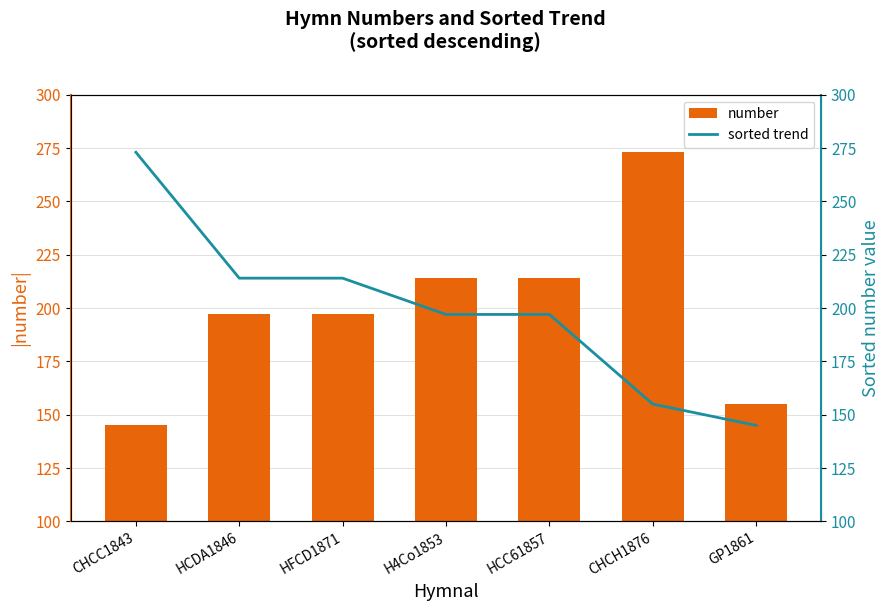

Rank the categories by sorted trend value from lowest to highest.

GP1861, CHCH1876, H4Co1853, HCC61857, HCDA1846, HFCD1871, CHCC1843